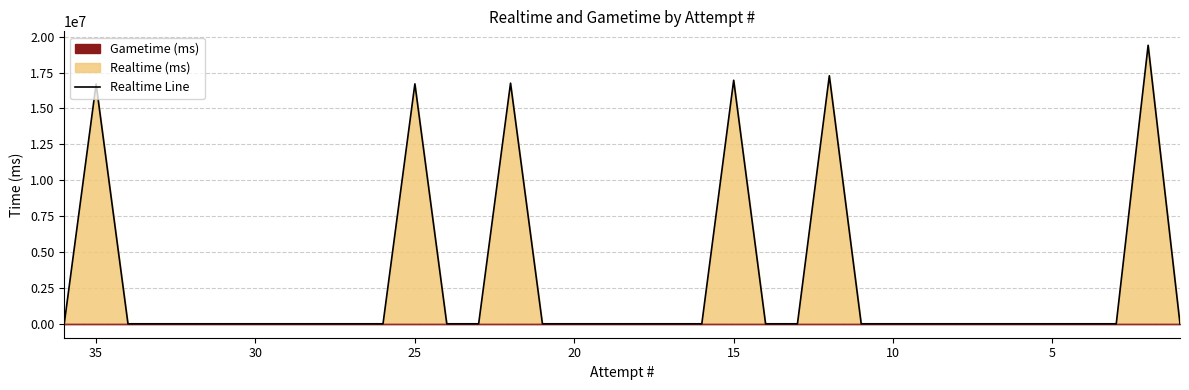

At which category does the chart reach its minimum across all series?

36